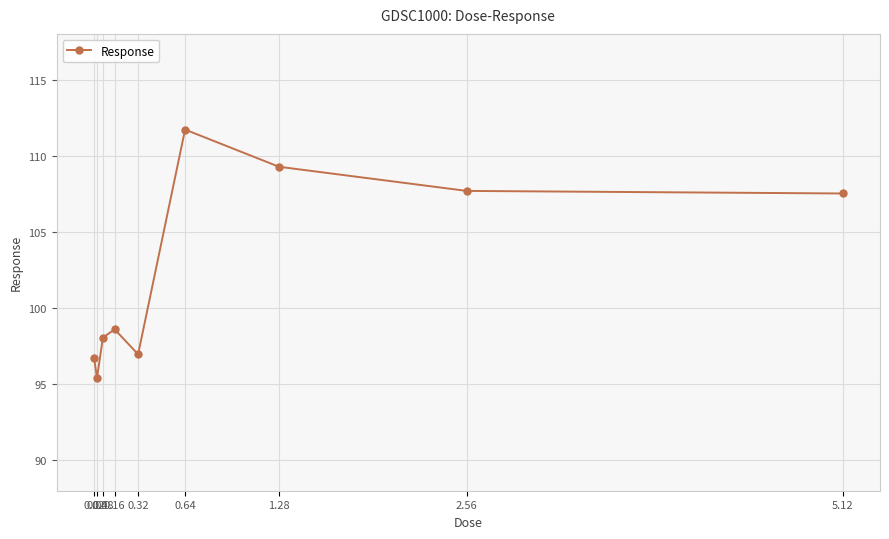

What is the value of the 5th point from the left?

97.0